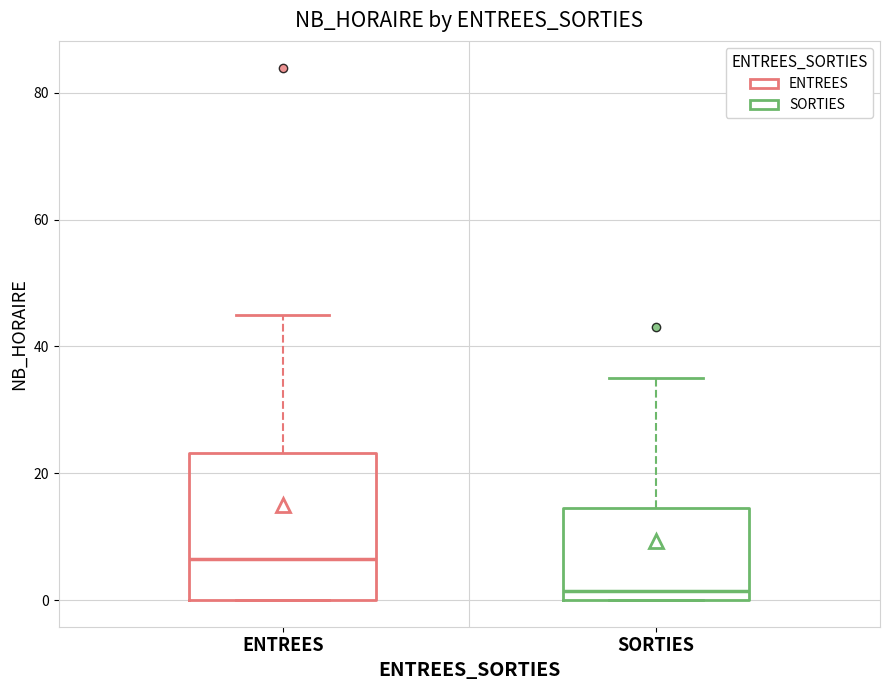

Reading left to right, read every box against the y-axis: the position of its median line, the range the box covers, and the ends of its whiskers. The values are not printed on the chart, so give them approximately, as read against the axis.

ENTREES: median 6, box 0 to 24, whiskers 0 to 46
SORTIES: median 2, box 0 to 14, whiskers 0 to 36